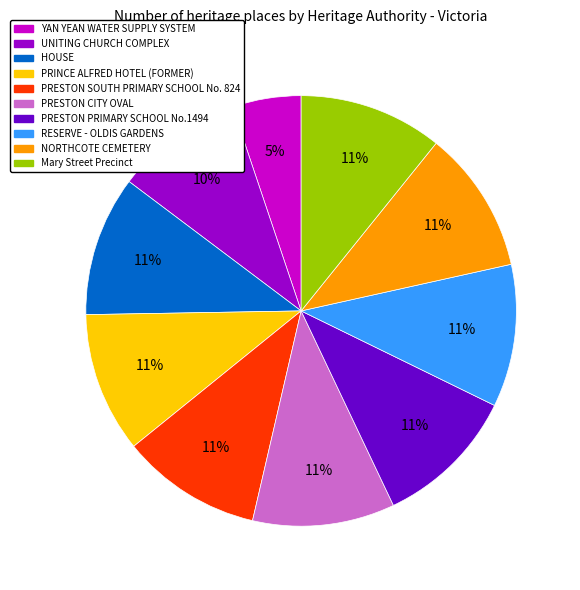

Count the number of slices in the pie.

10